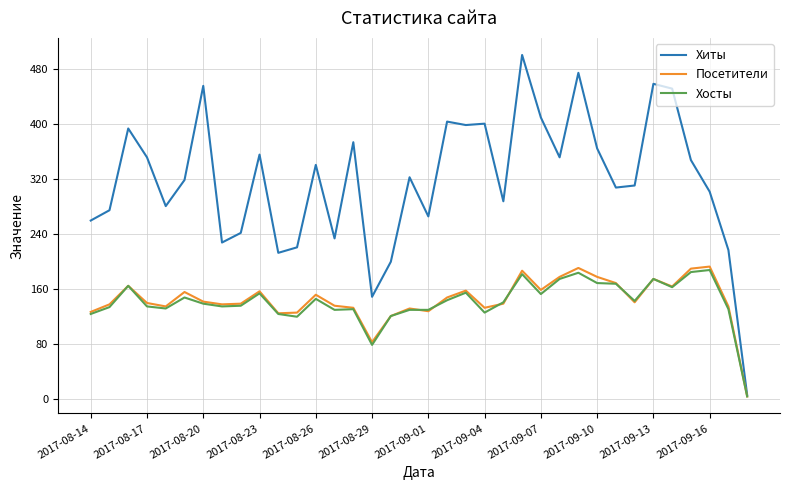

Which series has the largest total across all categories?

Хиты